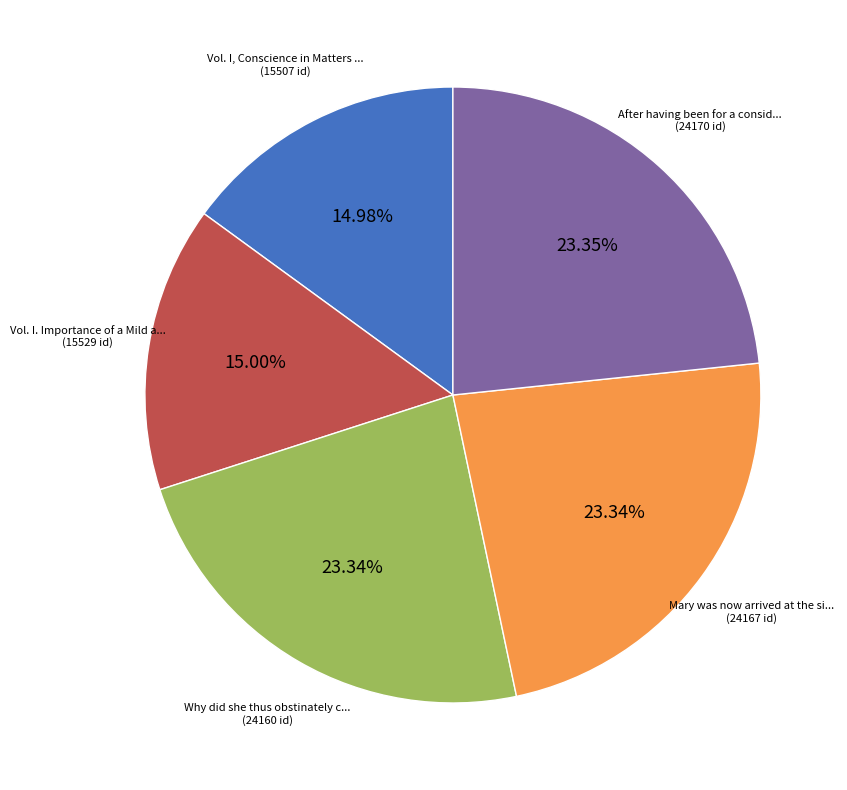

Does any single category account for the majority?

No